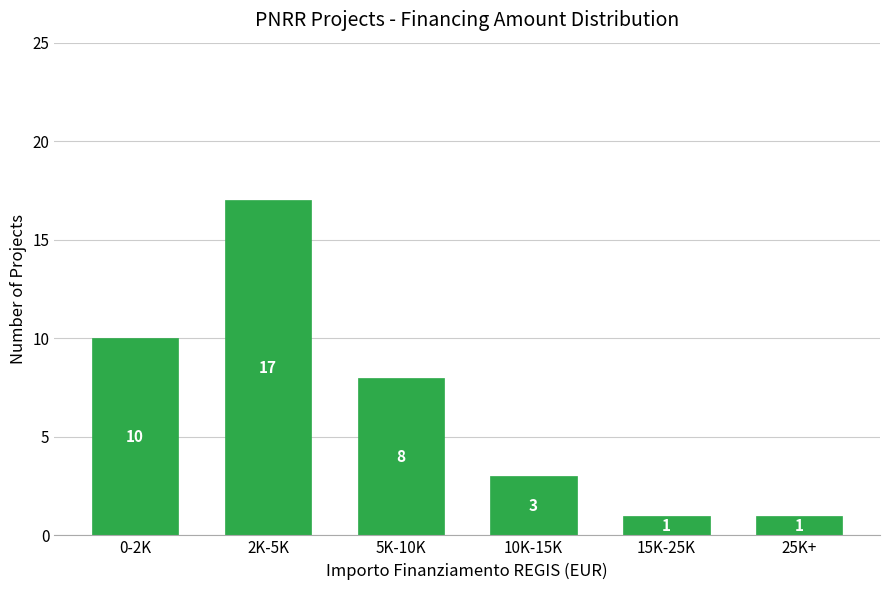

Reading left to right, extract all data points from this chart.

0-2K=10	2K-5K=17	5K-10K=8	10K-15K=3	15K-25K=1	25K+=1